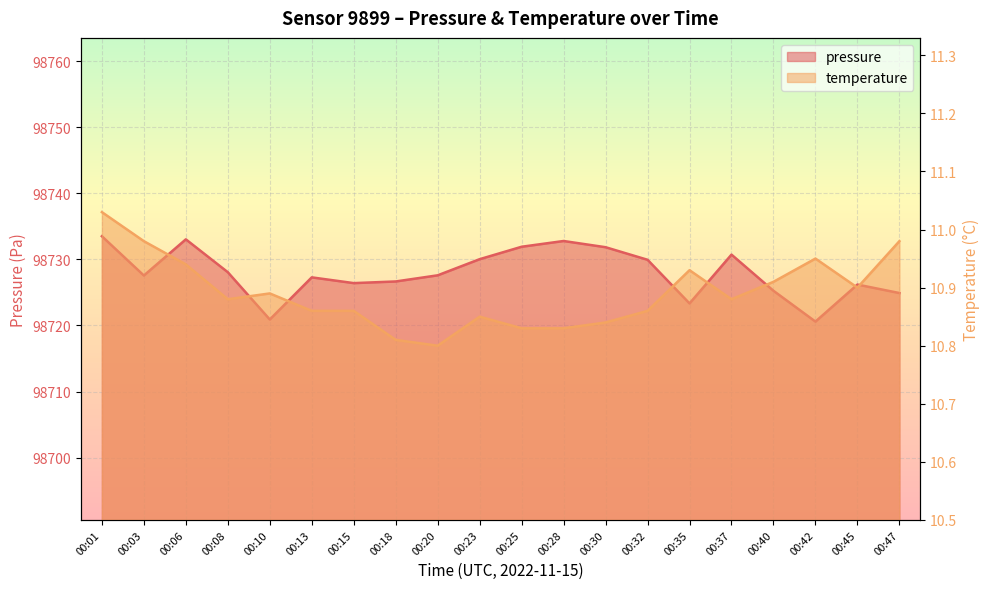

What is the average value of the pressure series?

98727.9